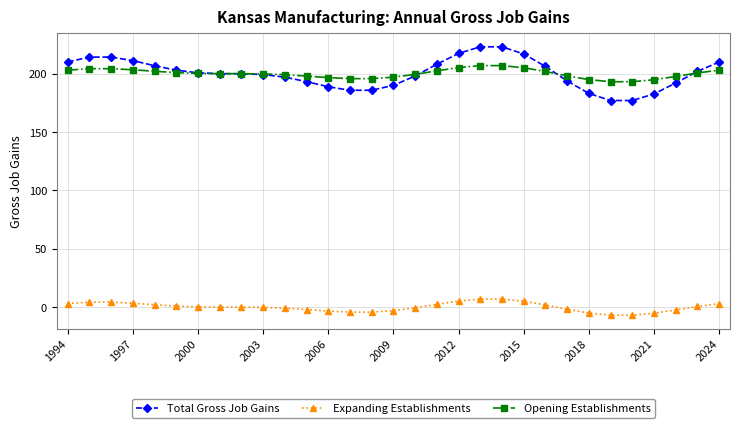

How many distinct data groups are displayed?

3